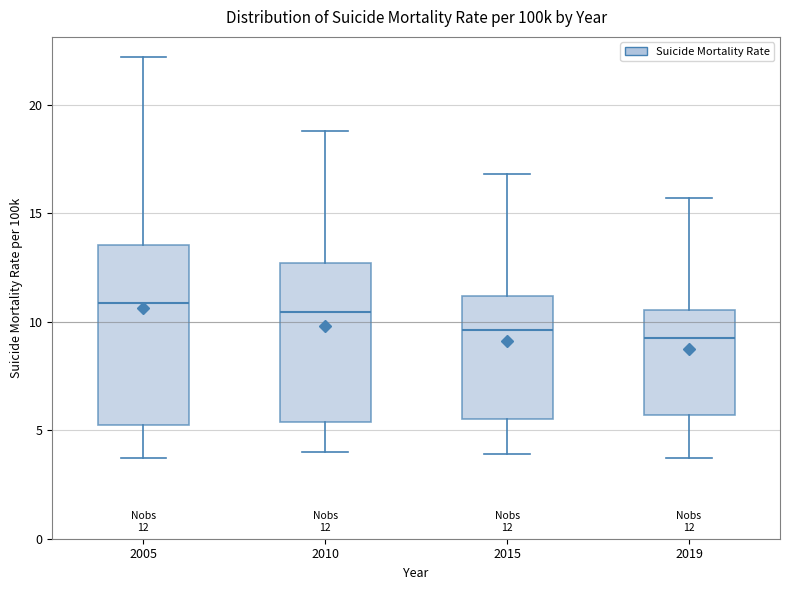

Which box is the tallest, from its lower edge to its upper edge?

2005